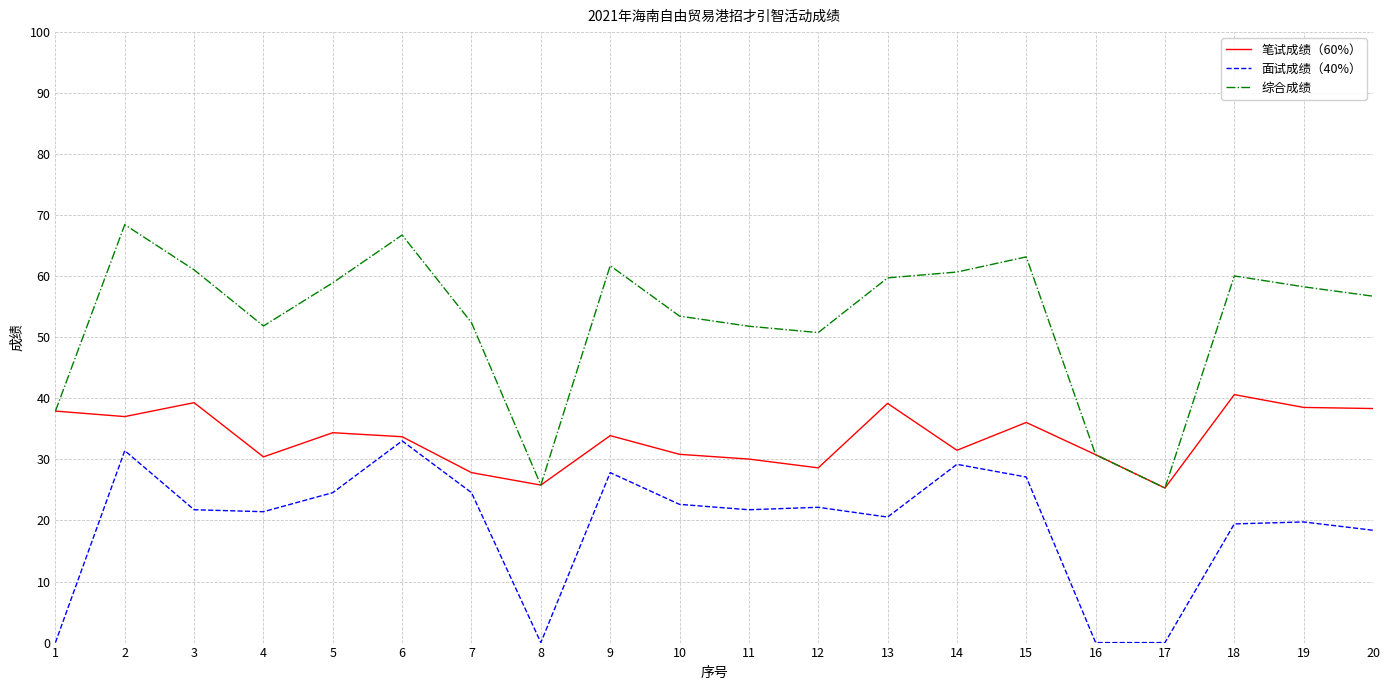

What is the difference between the second highest and minimum values in the 综合成绩 series?

41.4